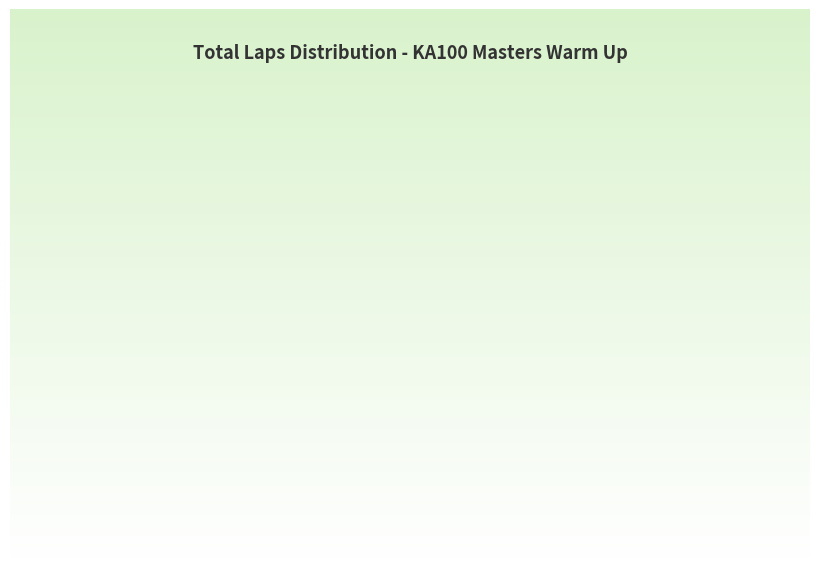

How many segments does this pie chart have?

3